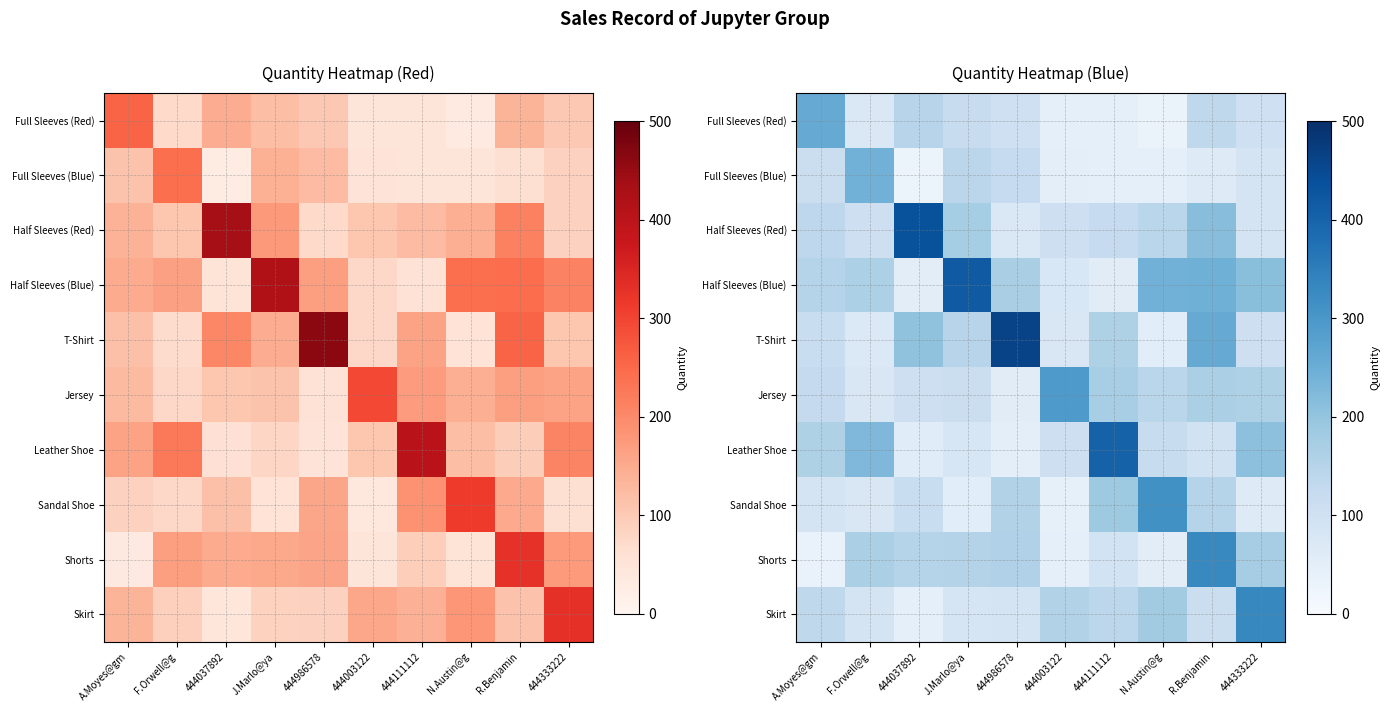

What is the sum of the Half Sleeves (Blue) values at N.Austin@g and J.Marlo@ya?

659.7